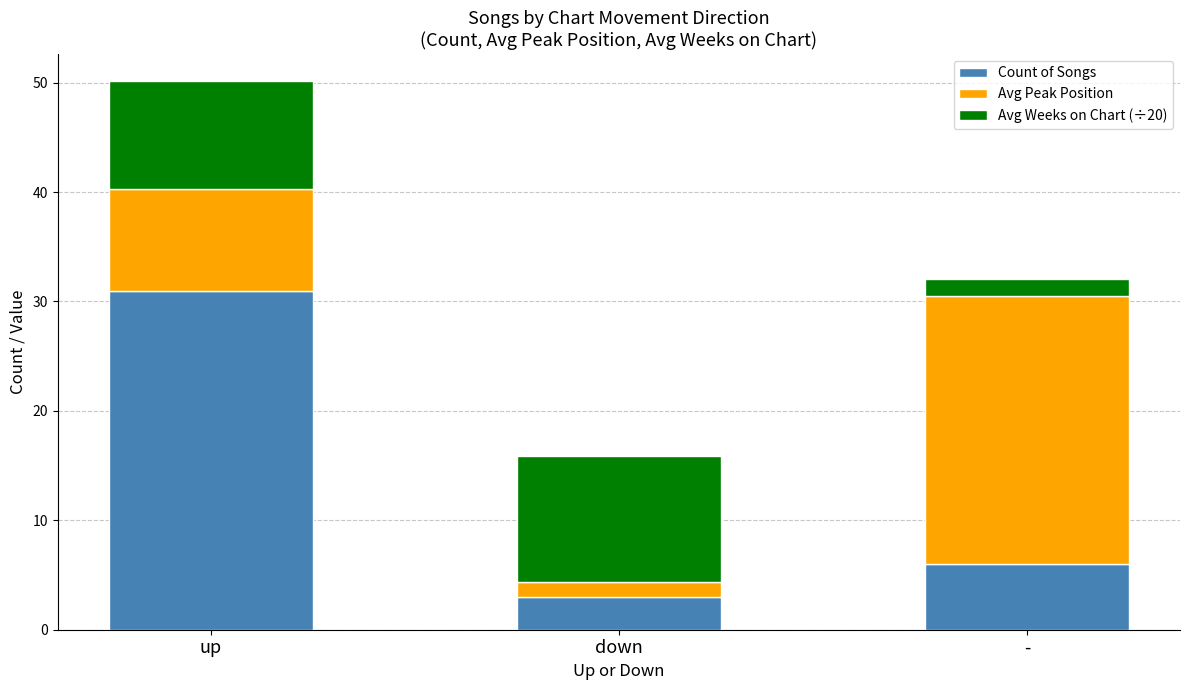

What is the difference between the Count of Songs values at - and down?

3.0